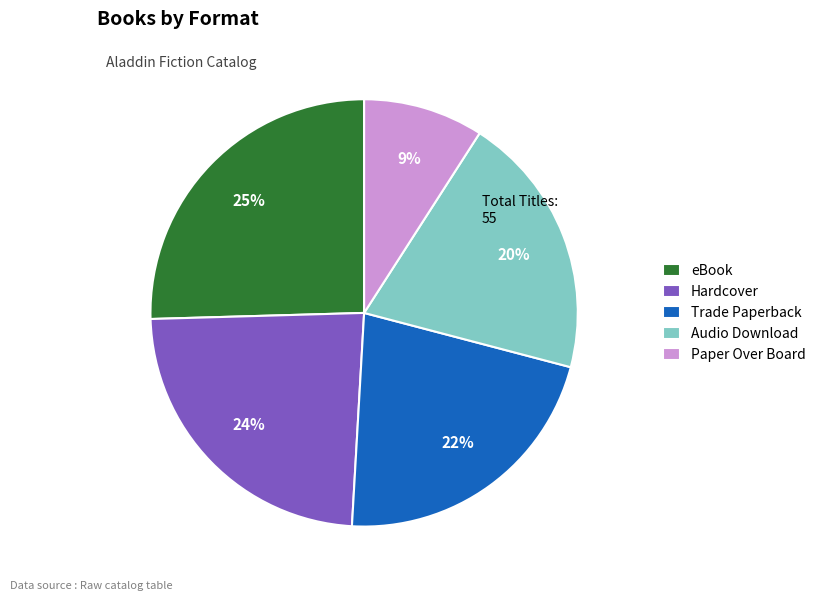

What is the ratio of the value at eBook to the value at Paper Over Board?

2.8